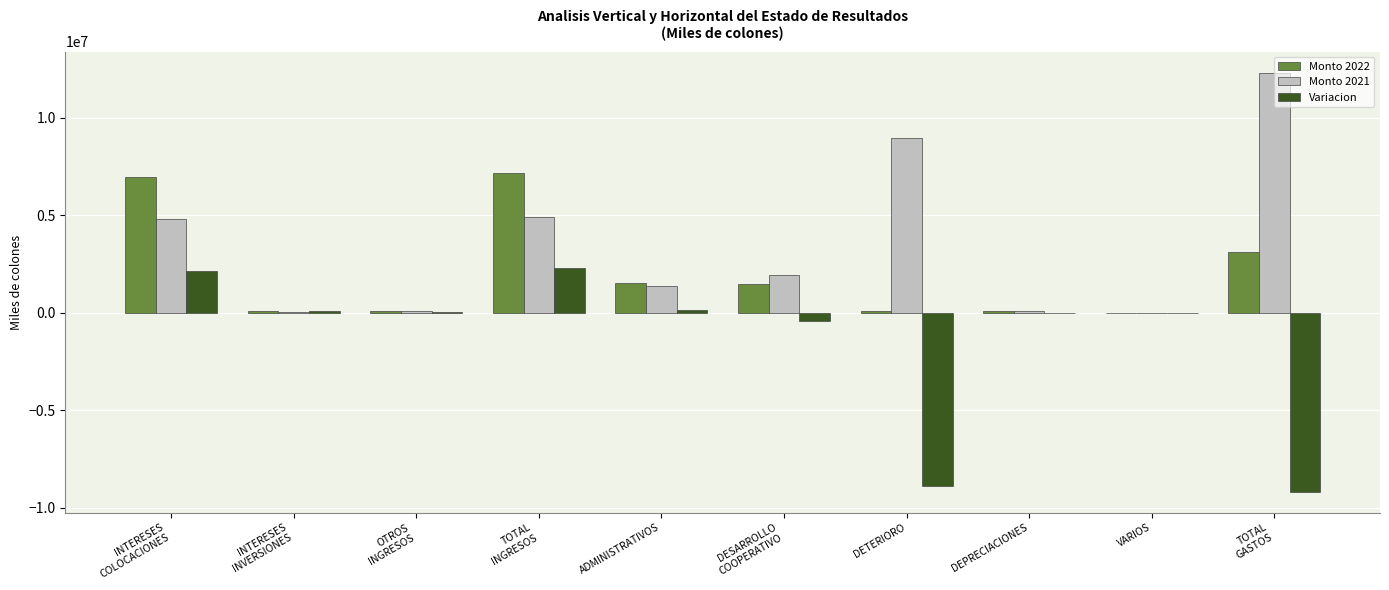

What is the maximum value for Monto 2022?

7168485